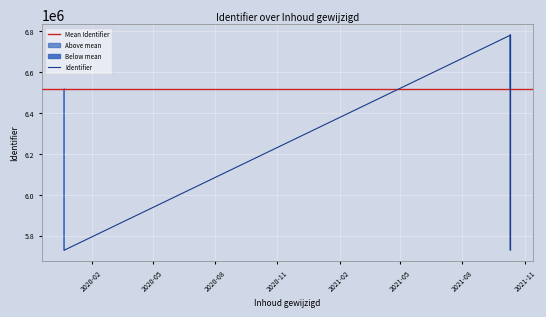

True or false: there are more than 1 points higher than both neighbors.

False